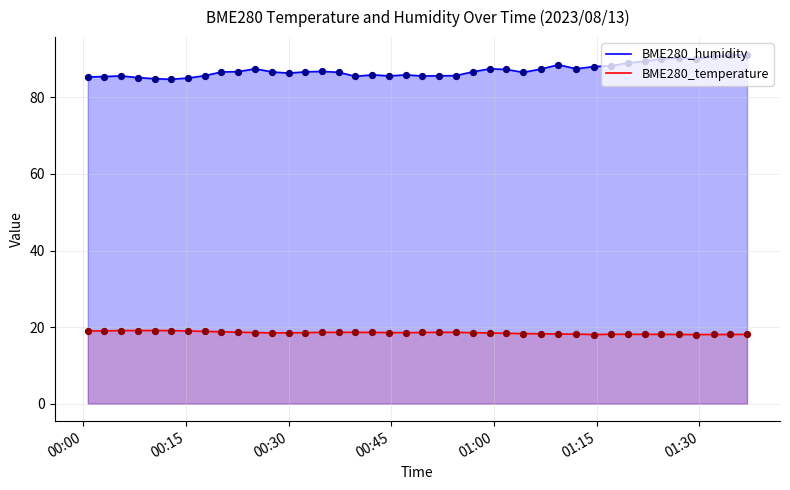

What are all the series names shown in the legend?

BME280_humidity, BME280_temperature